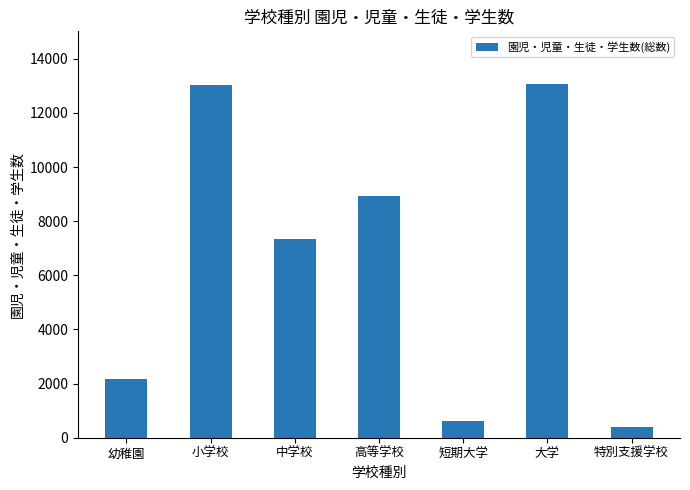

What is the minimum value shown in the chart?

413